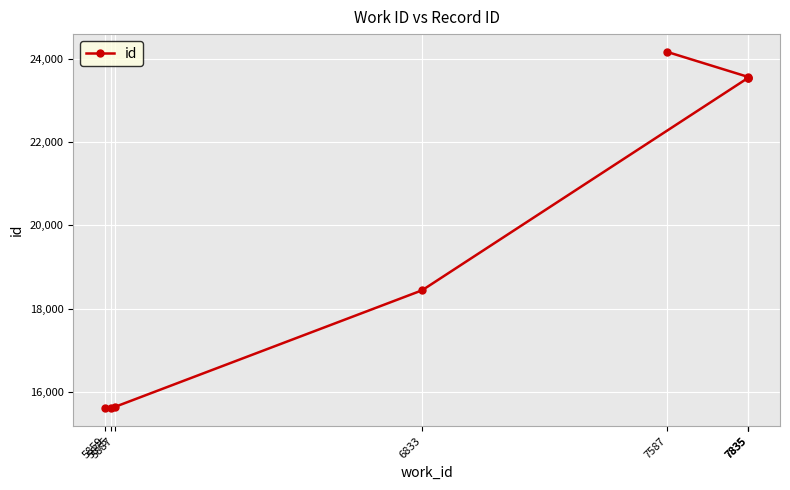

Rank the categories by value from highest to lowest.

7587, 7835, 7835, 7835, 6833, 5887, 5875, 5859